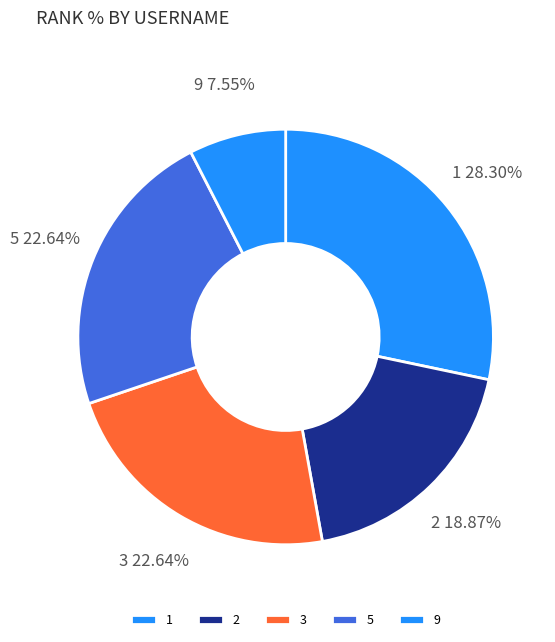

Between 2 and 3, which is larger?

3